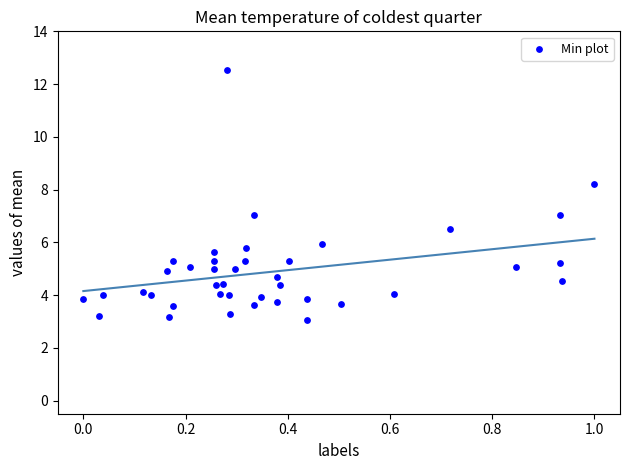

What is the range of Y values (max minus min)?

9.5